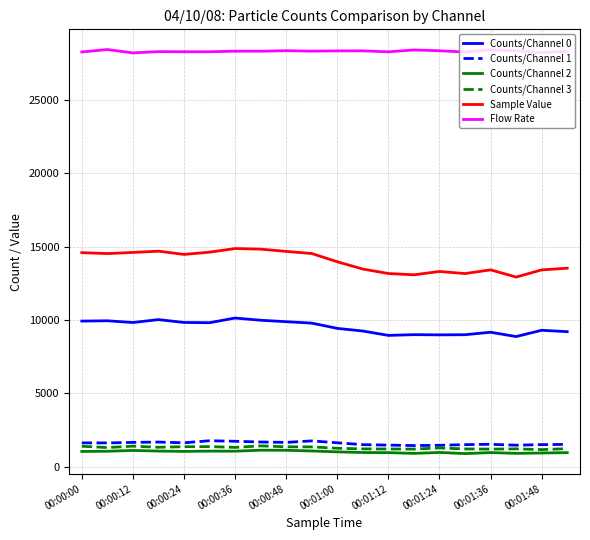

Which series has the largest total across all categories?

Flow Rate